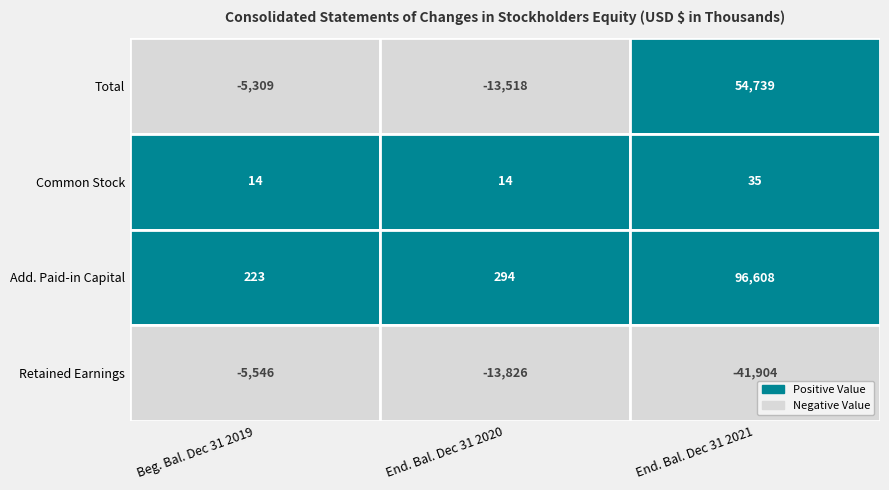

What is the difference between the maximum and minimum values in the Beginning balance Dec 31 2019 series?

5769